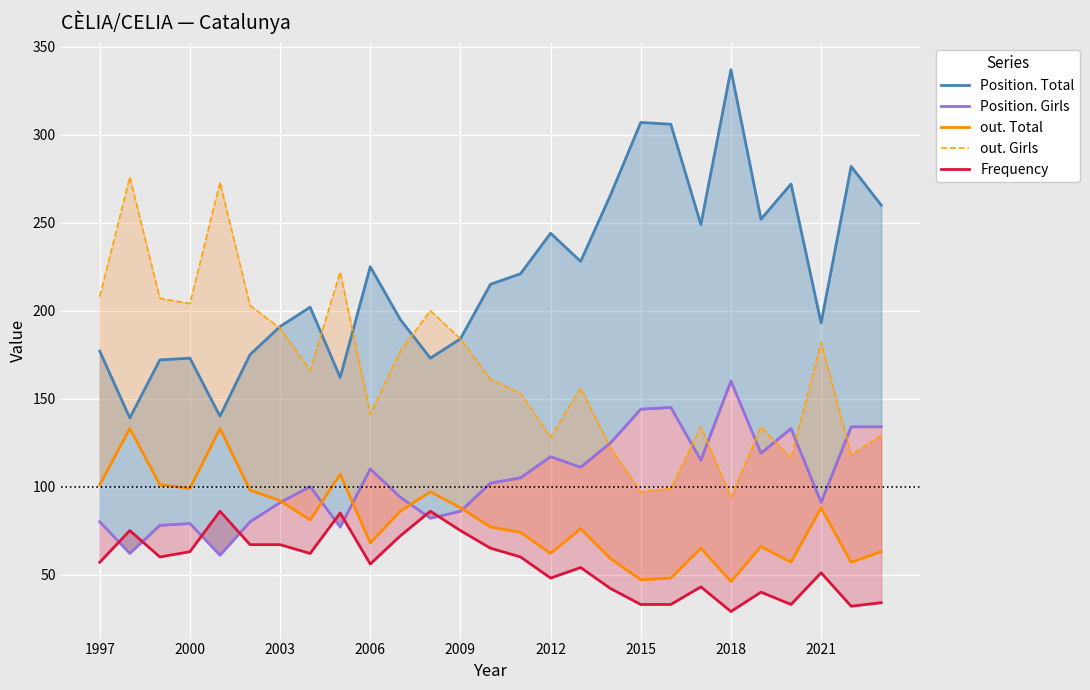

What is the average value of the out. Girls series?

166